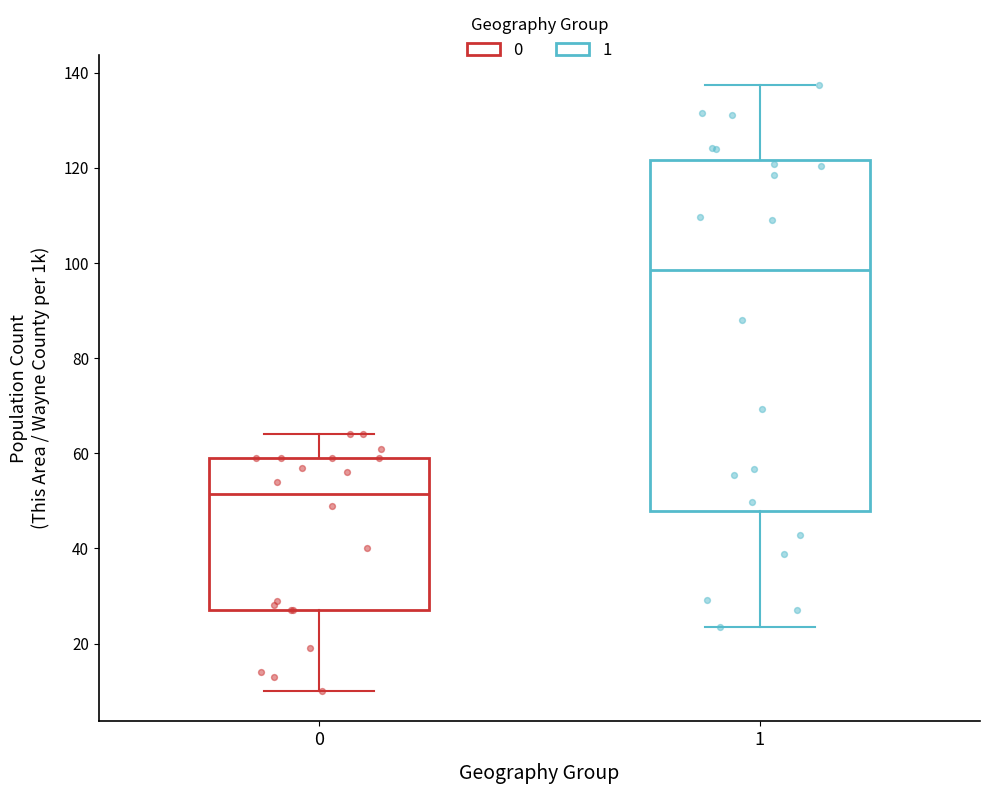

Reading left to right, read every box against the y-axis: the position of its median line, the range the box covers, and the ends of its whiskers. The values are not printed on the chart, so give them approximately, as read against the axis.

0: median 52, box 28 to 60, whiskers 10 to 64
1: median 98, box 48 to 122, whiskers 24 to 138